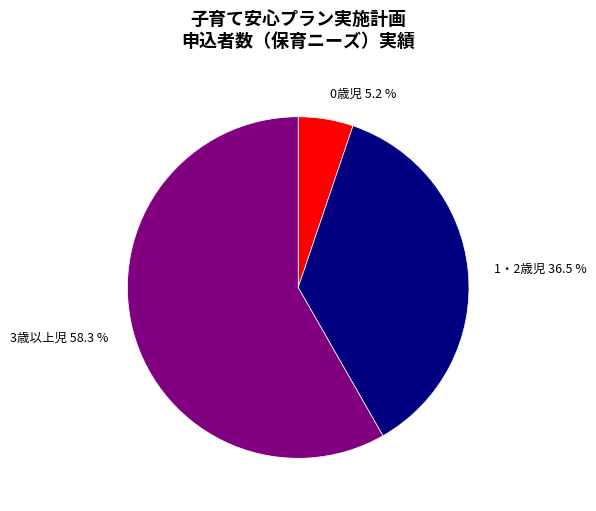

Does any single category account for the majority?

Yes